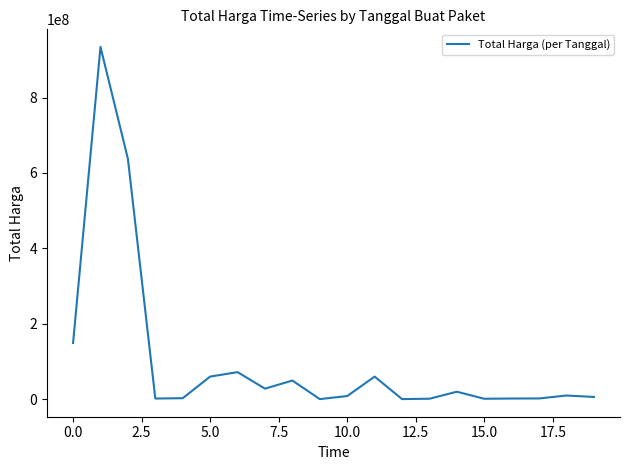

What is the greatest value displayed?

934200000